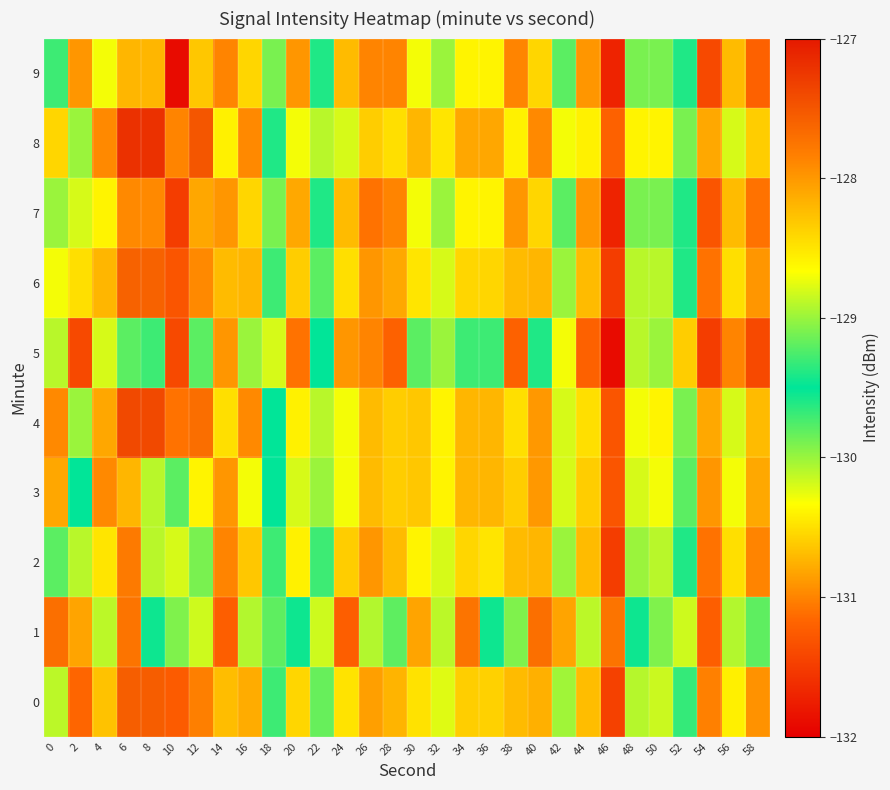

Reading right to left, list all the values displayed in this chart.

0: 58=-130.9	56=-130.4	54=-131.0	52=-129.3	50=-128.8	48=-128.9	46=-131.5	44=-130.7	42=-129.0	40=-128.2	38=-130.7	36=-128.4	34=-128.4	32=-128.8	30=-128.5	28=-130.7	26=-130.9	24=-130.5	22=-129.2	20=-130.6	18=-129.7	16=-128.1	14=-130.7	12=-127.8	10=-131.3	8=-127.6	6=-127.6	4=-128.3	2=-131.2	0=-128.9
1: 58=-129.8	56=-128.9	54=-131.2	52=-128.8	50=-129.9	48=-129.5	46=-127.8	44=-128.9	42=-128.1	40=-127.7	38=-129.9	36=-129.5	34=-127.8	32=-128.9	30=-128.1	28=-129.8	26=-128.9	24=-131.2	22=-128.8	20=-129.5	18=-129.8	16=-128.9	14=-131.2	12=-128.8	10=-129.9	8=-129.5	6=-127.8	4=-128.9	2=-128.1	0=-127.7
2: 58=-131.0	56=-130.5	54=-131.1	52=-129.4	50=-128.9	48=-129.0	46=-131.5	44=-130.7	42=-129.0	40=-128.2	38=-130.7	36=-128.5	34=-128.4	32=-128.8	30=-128.6	28=-130.7	26=-130.9	24=-130.6	22=-129.3	20=-130.4	18=-129.7	16=-128.3	14=-131.0	12=-129.1	10=-130.2	8=-128.9	6=-127.8	4=-128.5	2=-130.1	0=-129.2
3: 58=-130.8	56=-130.3	54=-130.9	52=-129.2	50=-128.7	48=-128.8	46=-131.3	44=-130.6	42=-128.8	40=-128.0	38=-130.6	36=-128.2	34=-128.2	32=-128.6	30=-128.3	28=-130.6	26=-130.7	24=-130.3	22=-129.0	20=-130.2	18=-129.5	16=-128.7	14=-130.9	12=-128.6	10=-129.8	8=-130.1	6=-128.2	4=-127.9	2=-129.5	0=-128.1
4: 58=-130.7	56=-130.2	54=-130.8	52=-129.1	50=-128.6	48=-128.7	46=-131.3	44=-130.5	42=-128.8	40=-128.0	38=-130.5	36=-128.2	34=-128.2	32=-128.6	30=-128.3	28=-130.6	26=-130.7	24=-130.3	22=-128.9	20=-130.4	18=-129.5	16=-127.9	14=-130.5	12=-127.7	10=-131.1	8=-127.4	6=-127.4	4=-128.1	2=-130.0	0=-127.9
5: 58=-131.4	56=-131.0	54=-131.5	52=-130.6	50=-130.0	48=-130.1	46=-131.9	44=-131.2	42=-130.3	40=-129.6	38=-131.2	36=-129.7	34=-129.7	32=-130.0	30=-129.8	28=-131.2	26=-131.0	24=-130.9	22=-129.5	20=-131.1	18=-130.2	16=-129.0	14=-130.9	12=-129.2	10=-131.4	8=-129.3	6=-129.8	4=-130.2	2=-131.4	0=-130.1
6: 58=-130.9	56=-130.5	54=-131.1	52=-129.4	50=-128.9	48=-128.9	46=-131.5	44=-130.7	42=-129.0	40=-128.2	38=-130.7	36=-128.4	34=-128.4	32=-128.8	30=-128.5	28=-130.8	26=-130.9	24=-130.5	22=-129.2	20=-130.6	18=-129.7	16=-128.2	14=-130.7	12=-127.9	10=-131.3	8=-127.6	6=-127.6	4=-128.2	2=-130.5	0=-128.7
7: 58=-131.1	56=-130.7	54=-131.3	52=-129.6	50=-129.1	48=-129.1	46=-131.7	44=-130.9	42=-129.2	40=-128.4	38=-130.9	36=-128.6	34=-128.6	32=-129.0	30=-128.7	28=-131.0	26=-131.1	24=-130.7	22=-129.4	20=-130.8	18=-129.9	16=-128.4	14=-130.9	12=-128.1	10=-131.5	8=-127.9	6=-127.9	4=-128.6	2=-130.2	0=-129.0
8: 58=-130.6	56=-130.2	54=-130.8	52=-129.1	50=-128.6	48=-128.6	46=-131.2	44=-130.4	42=-128.7	40=-127.9	38=-130.4	36=-128.1	34=-128.1	32=-128.5	30=-128.2	28=-130.5	26=-130.6	24=-130.2	22=-128.9	20=-130.3	18=-129.4	16=-127.9	14=-130.4	12=-127.5	10=-131.0	8=-127.2	6=-127.2	4=-127.9	2=-130.0	0=-128.4
9: 58=-131.2	56=-130.7	54=-131.4	52=-129.6	50=-129.1	48=-129.1	46=-131.7	44=-130.9	42=-129.2	40=-128.4	38=-131.0	36=-128.6	34=-128.6	32=-129.0	30=-128.7	28=-131.0	26=-131.0	24=-130.7	22=-129.4	20=-130.9	18=-129.9	16=-128.4	14=-131.0	12=-128.3	10=-131.9	8=-128.2	6=-128.2	4=-128.7	2=-130.9	0=-129.3